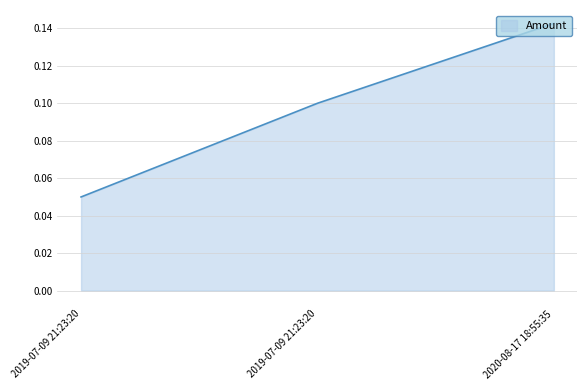

Reading left to right, transcribe all the data shown in this chart.

0.1	0.1	0.1